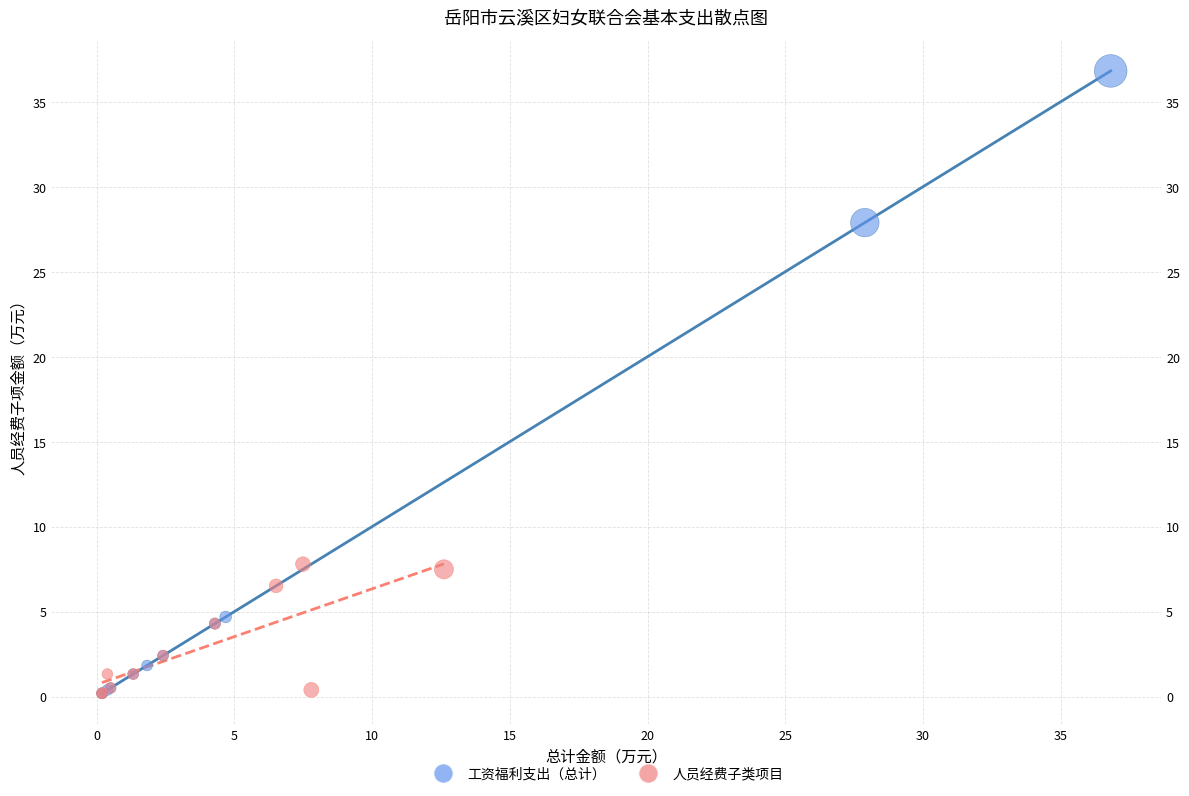

Which series reaches the maximum Y coordinate?

工资福利支出（总计）